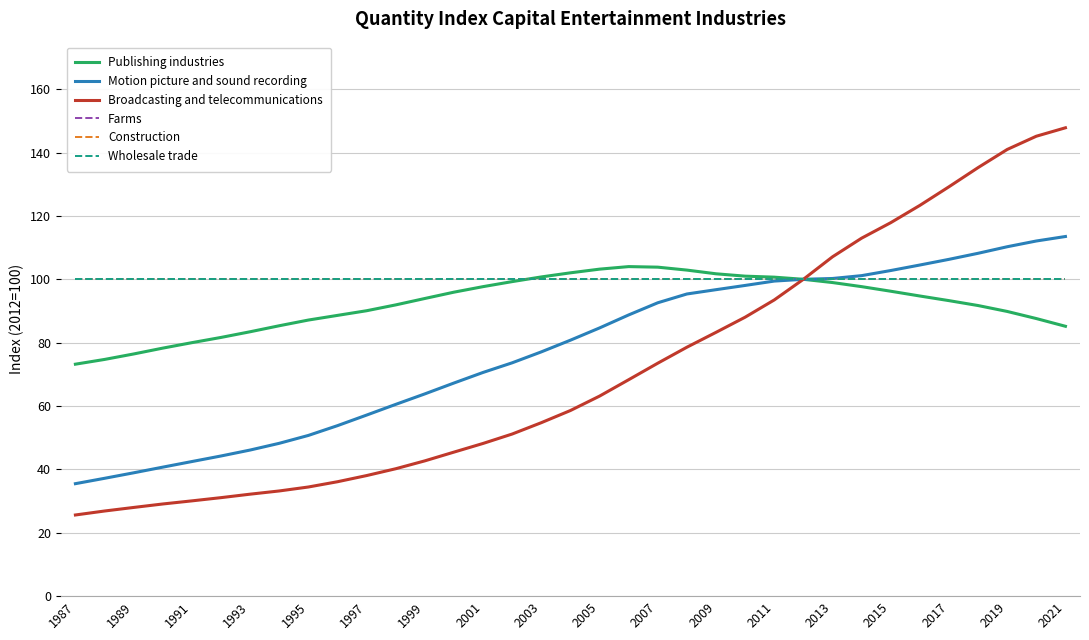

Does the chart display data point markers on the line(s)?

No